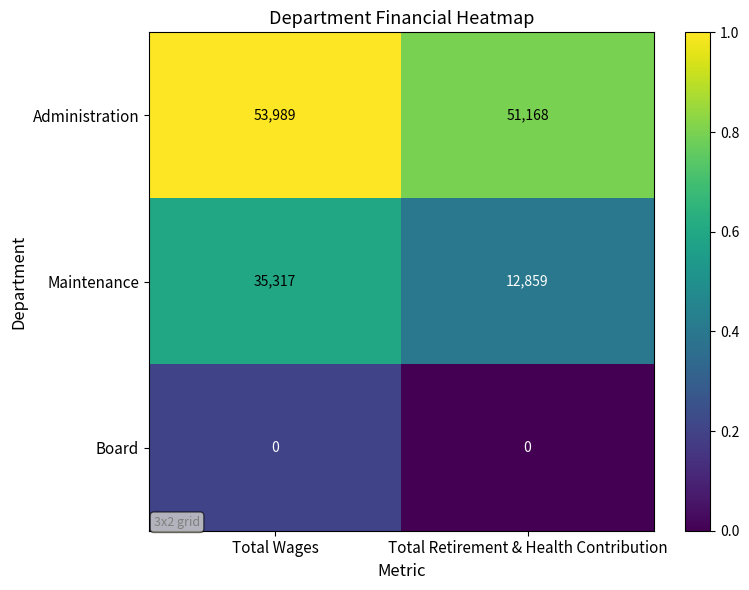

What is the difference between the highest and lowest values at Total Wages?

53989